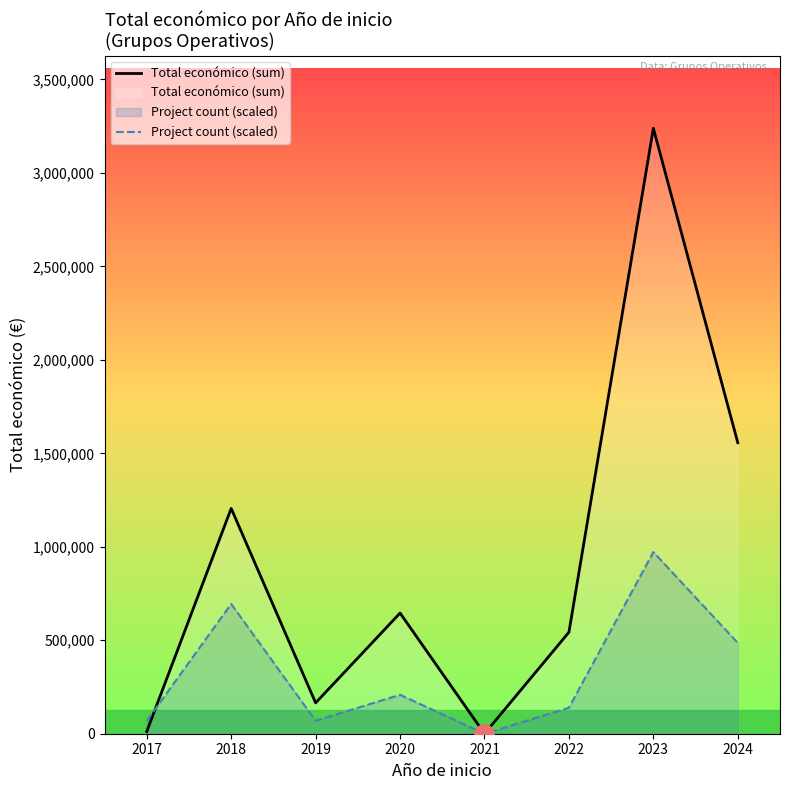

Rank the series by their maximum value, from lowest to highest.

Project count (scaled), Total económico (sum)